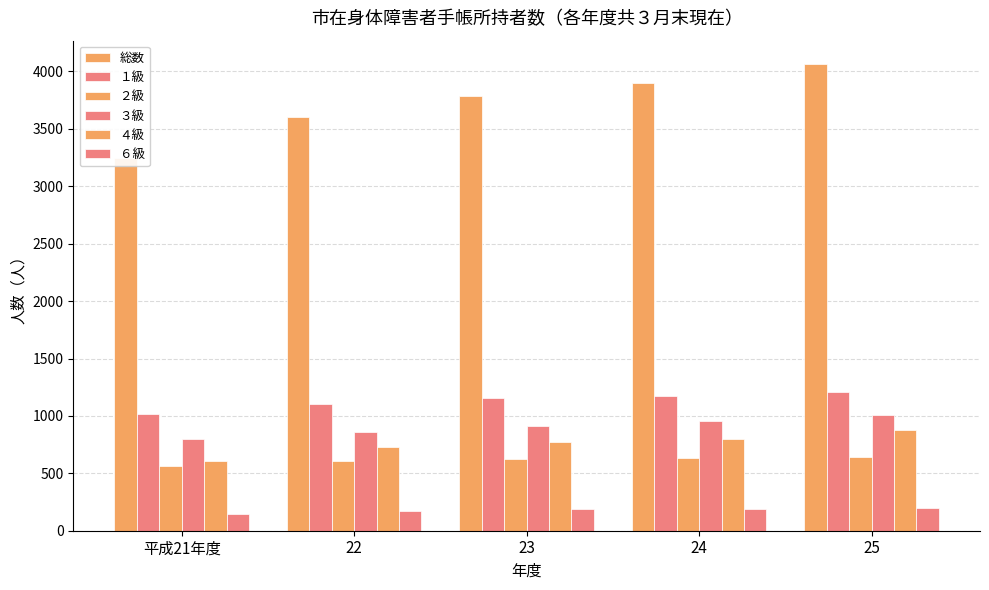

What is the difference between the highest and lowest values at 24?

3711